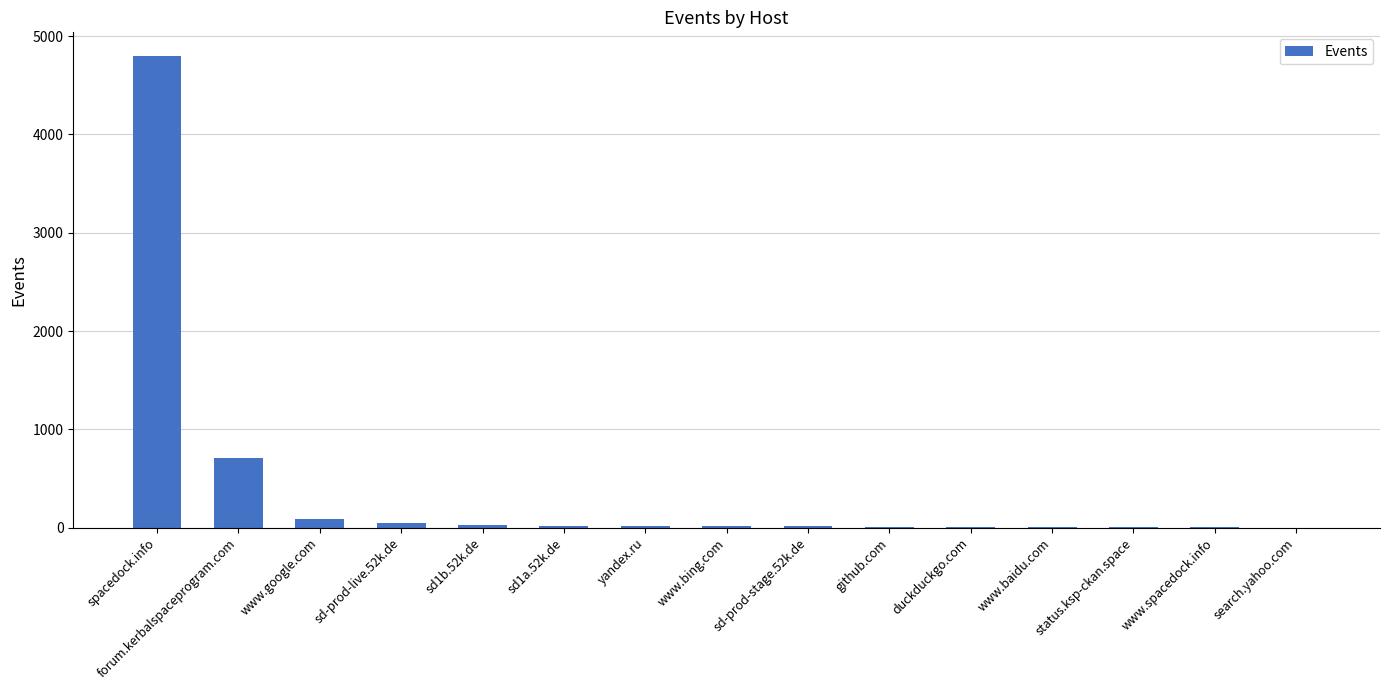

At which category does the chart reach its peak across all series?

spacedock.info